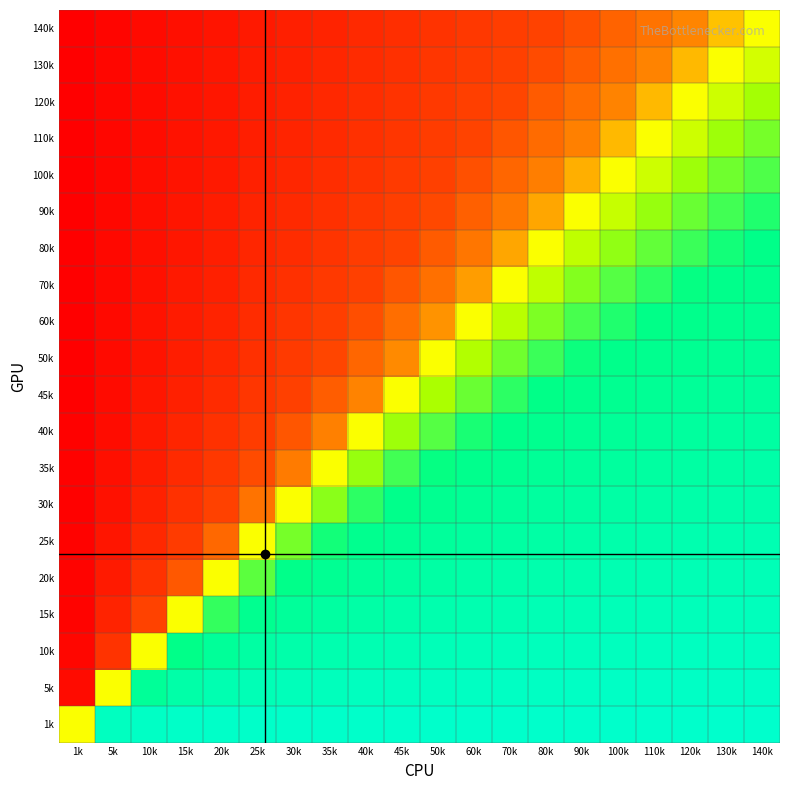

Reading right to left, what are all the values shown in this chart?

1k: 140k=1.0	130k=1.0	120k=1.0	110k=1.0	100k=1.0	90k=1.0	80k=1.0	70k=1.0	60k=1.0	50k=1.0	45k=1.0	40k=1.0	35k=1.0	30k=1.0	25k=1.0	20k=1.0	15k=1.0	10k=0.9	5k=0.9	1k=0.0
5k: 140k=0.9	130k=0.9	120k=0.9	110k=0.9	100k=0.9	90k=0.9	80k=0.9	70k=0.9	60k=0.9	50k=0.9	45k=0.9	40k=0.9	35k=0.8	30k=0.8	25k=0.8	20k=0.7	15k=0.6	10k=0.5	5k=0.0	1k=-0.9
10k: 140k=0.9	130k=0.9	120k=0.9	110k=0.9	100k=0.9	90k=0.8	80k=0.8	70k=0.8	60k=0.8	50k=0.8	45k=0.8	40k=0.7	35k=0.7	30k=0.7	25k=0.6	20k=0.5	15k=0.3	10k=0.0	5k=-0.5	1k=-0.9
15k: 140k=0.8	130k=0.8	120k=0.8	110k=0.8	100k=0.8	90k=0.8	80k=0.8	70k=0.7	60k=0.7	50k=0.7	45k=0.7	40k=0.6	35k=0.6	30k=0.5	25k=0.4	20k=0.2	15k=0.0	10k=-0.3	5k=-0.6	1k=-1.0
20k: 140k=0.8	130k=0.8	120k=0.8	110k=0.7	100k=0.7	90k=0.7	80k=0.7	70k=0.7	60k=0.6	50k=0.6	45k=0.5	40k=0.5	35k=0.4	30k=0.3	25k=0.2	20k=0.0	15k=-0.2	10k=-0.5	5k=-0.7	1k=-1.0
25k: 140k=0.7	130k=0.7	120k=0.7	110k=0.7	100k=0.7	90k=0.6	80k=0.6	70k=0.6	60k=0.5	50k=0.5	45k=0.4	40k=0.4	35k=0.3	30k=0.2	25k=0.0	20k=-0.2	15k=-0.4	10k=-0.6	5k=-0.8	1k=-1.0
30k: 140k=0.7	130k=0.7	120k=0.6	110k=0.6	100k=0.6	90k=0.6	80k=0.5	70k=0.5	60k=0.4	50k=0.4	45k=0.3	40k=0.2	35k=0.1	30k=0.0	25k=-0.2	20k=-0.3	15k=-0.5	10k=-0.7	5k=-0.8	1k=-1.0
35k: 140k=0.6	130k=0.6	120k=0.6	110k=0.6	100k=0.5	90k=0.5	80k=0.5	70k=0.4	60k=0.4	50k=0.3	45k=0.2	40k=0.1	35k=0.0	30k=-0.1	25k=-0.3	20k=-0.4	15k=-0.6	10k=-0.7	5k=-0.8	1k=-1.0
40k: 140k=0.6	130k=0.6	120k=0.5	110k=0.5	100k=0.5	90k=0.4	80k=0.4	70k=0.3	60k=0.3	50k=0.2	45k=0.1	40k=0.0	35k=-0.1	30k=-0.2	25k=-0.4	20k=-0.5	15k=-0.6	10k=-0.7	5k=-0.9	1k=-1.0
45k: 140k=0.5	130k=0.5	120k=0.5	110k=0.4	100k=0.4	90k=0.4	80k=0.3	70k=0.2	60k=0.2	50k=0.1	45k=0.0	40k=-0.1	35k=-0.2	30k=-0.3	25k=-0.4	20k=-0.5	15k=-0.7	10k=-0.8	5k=-0.9	1k=-1.0
50k: 140k=0.5	130k=0.4	120k=0.4	110k=0.4	100k=0.3	90k=0.3	80k=0.2	70k=0.2	60k=0.1	50k=0.0	45k=-0.1	40k=-0.2	35k=-0.3	30k=-0.4	25k=-0.5	20k=-0.6	15k=-0.7	10k=-0.8	5k=-0.9	1k=-1.0
60k: 140k=0.4	130k=0.4	120k=0.4	110k=0.3	100k=0.3	90k=0.2	80k=0.2	70k=0.1	60k=0.0	50k=-0.1	45k=-0.2	40k=-0.3	35k=-0.4	30k=-0.4	25k=-0.5	20k=-0.6	15k=-0.7	10k=-0.8	5k=-0.9	1k=-1.0
70k: 140k=0.4	130k=0.3	120k=0.3	110k=0.2	100k=0.2	90k=0.1	80k=0.1	70k=0.0	60k=-0.1	50k=-0.2	45k=-0.2	40k=-0.3	35k=-0.4	30k=-0.5	25k=-0.6	20k=-0.7	15k=-0.7	10k=-0.8	5k=-0.9	1k=-1.0
80k: 140k=0.3	130k=0.3	120k=0.2	110k=0.2	100k=0.1	90k=0.1	80k=0.0	70k=-0.1	60k=-0.2	50k=-0.2	45k=-0.3	40k=-0.4	35k=-0.5	30k=-0.5	25k=-0.6	20k=-0.7	15k=-0.8	10k=-0.8	5k=-0.9	1k=-1.0
90k: 140k=0.3	130k=0.2	120k=0.2	110k=0.1	100k=0.1	90k=0.0	80k=-0.1	70k=-0.1	60k=-0.2	50k=-0.3	45k=-0.4	40k=-0.4	35k=-0.5	30k=-0.6	25k=-0.6	20k=-0.7	15k=-0.8	10k=-0.8	5k=-0.9	1k=-1.0
100k: 140k=0.2	130k=0.2	120k=0.1	110k=0.1	100k=0.0	90k=-0.1	80k=-0.1	70k=-0.2	60k=-0.3	50k=-0.3	45k=-0.4	40k=-0.5	35k=-0.5	30k=-0.6	25k=-0.7	20k=-0.7	15k=-0.8	10k=-0.9	5k=-0.9	1k=-1.0
110k: 140k=0.2	130k=0.1	120k=0.1	110k=0.0	100k=-0.1	90k=-0.1	80k=-0.2	70k=-0.2	60k=-0.3	50k=-0.4	45k=-0.4	40k=-0.5	35k=-0.6	30k=-0.6	25k=-0.7	20k=-0.7	15k=-0.8	10k=-0.9	5k=-0.9	1k=-1.0
120k: 140k=0.1	130k=0.1	120k=0.0	110k=-0.1	100k=-0.1	90k=-0.2	80k=-0.2	70k=-0.3	60k=-0.4	50k=-0.4	45k=-0.5	40k=-0.5	35k=-0.6	30k=-0.6	25k=-0.7	20k=-0.8	15k=-0.8	10k=-0.9	5k=-0.9	1k=-1.0
130k: 140k=0.1	130k=0.0	120k=-0.1	110k=-0.1	100k=-0.2	90k=-0.2	80k=-0.3	70k=-0.3	60k=-0.4	50k=-0.4	45k=-0.5	40k=-0.6	35k=-0.6	30k=-0.7	25k=-0.7	20k=-0.8	15k=-0.8	10k=-0.9	5k=-0.9	1k=-1.0
140k: 140k=0.0	130k=-0.1	120k=-0.1	110k=-0.2	100k=-0.2	90k=-0.3	80k=-0.3	70k=-0.4	60k=-0.4	50k=-0.5	45k=-0.5	40k=-0.6	35k=-0.6	30k=-0.7	25k=-0.7	20k=-0.8	15k=-0.8	10k=-0.9	5k=-0.9	1k=-1.0